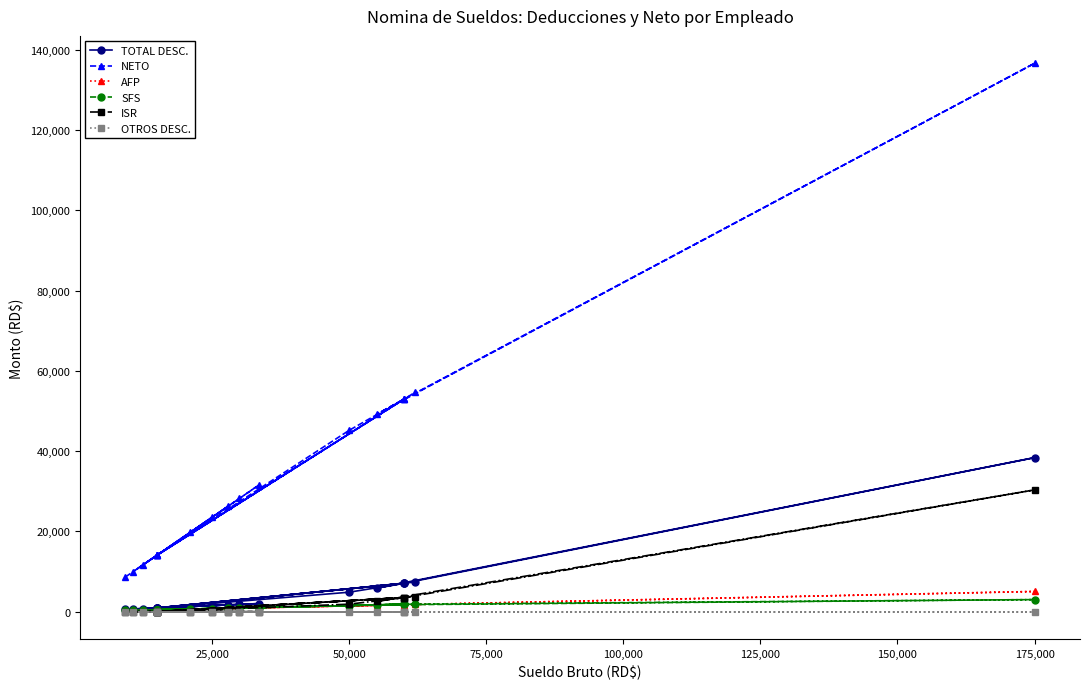

How many interior local peaks does the AFP series have?

5